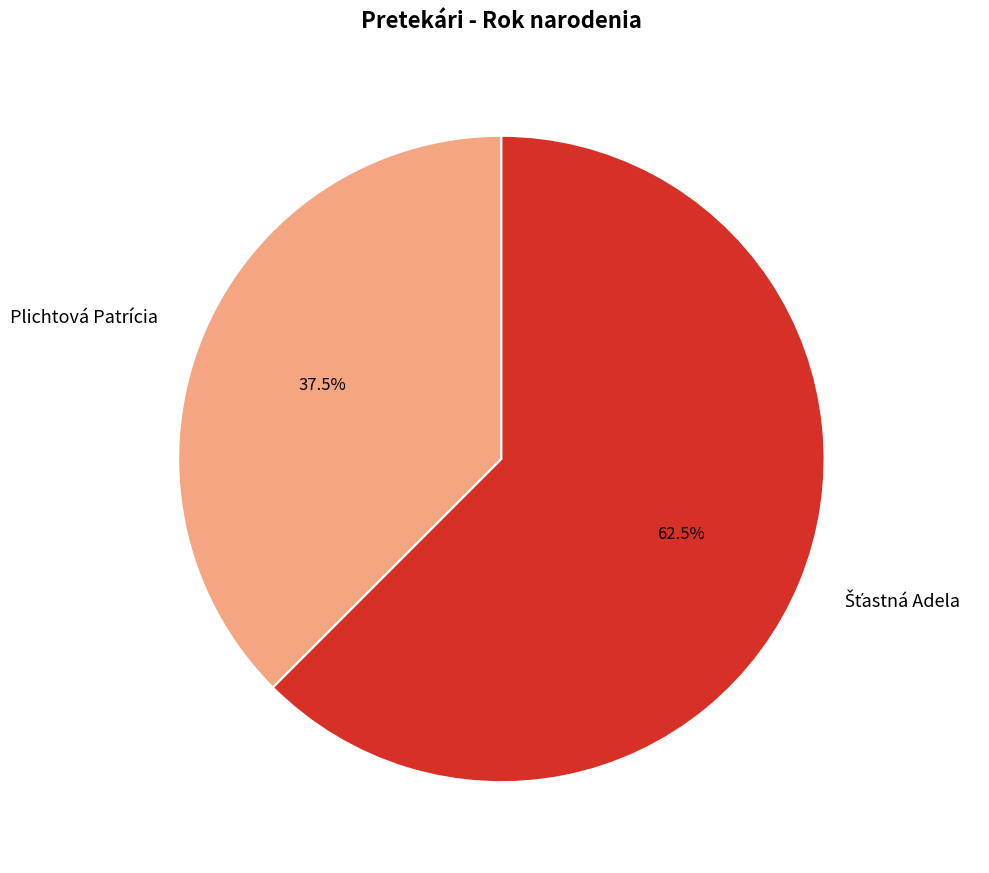

Does any single category account for the majority?

Yes